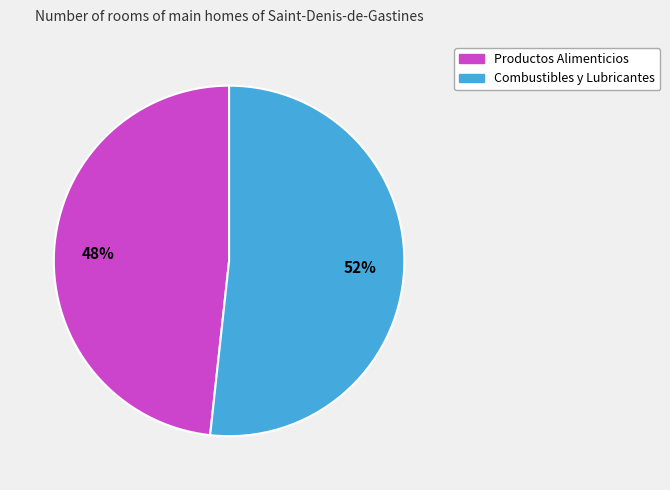

To the nearest percent, what percentage of the pie is Productos Alimenticios?

48%